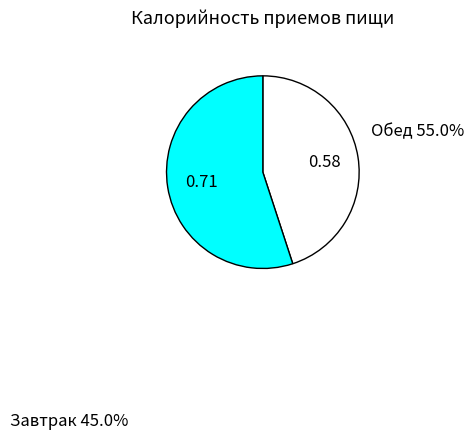

Is there a majority slice in this chart?

Yes